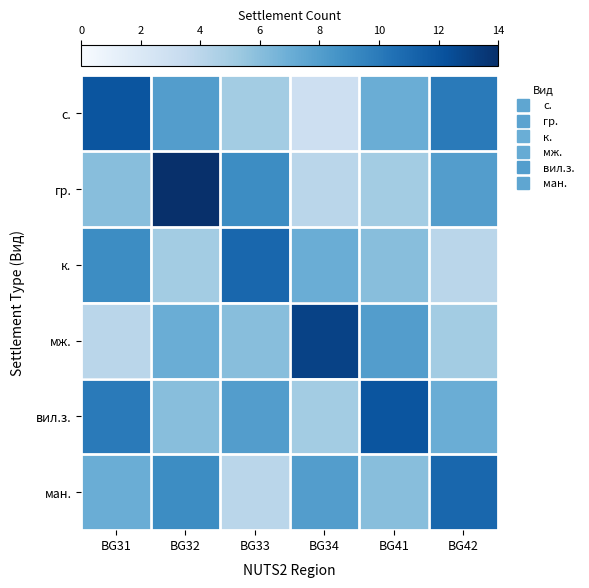

How many categories are shown in the chart?

6